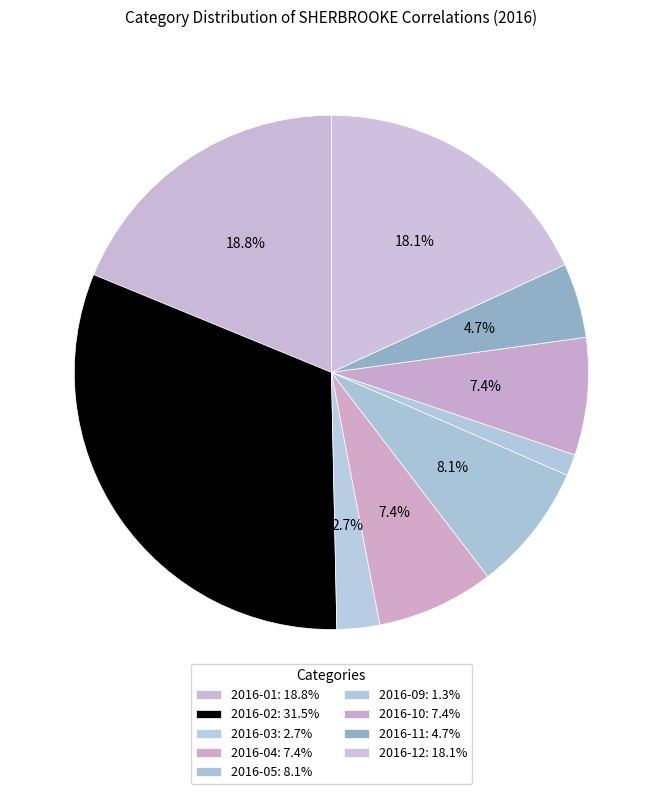

How many slices are in this pie chart?

9